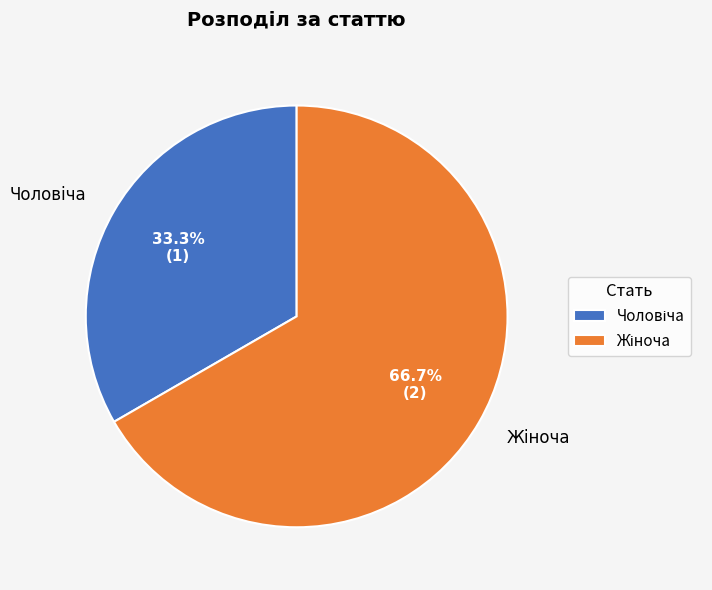

Is there a majority slice in this chart?

Yes